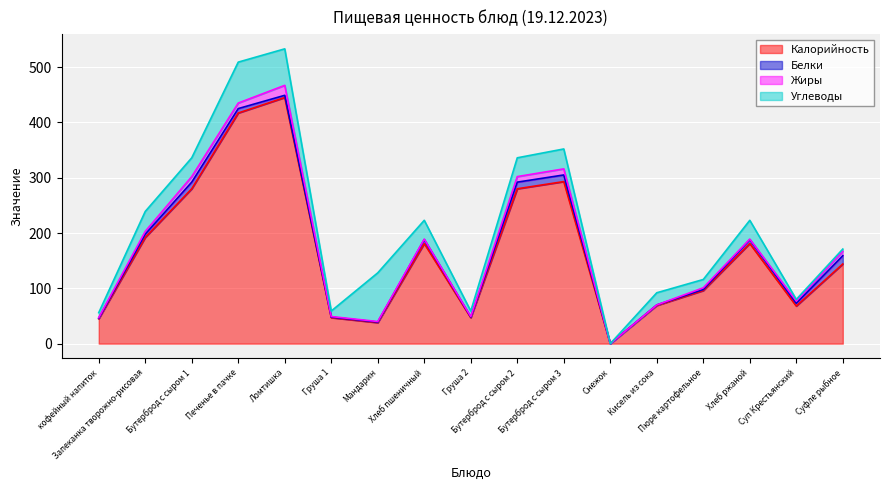

The Углеводы series shows 22 at Кисель из сока. True or false?

True